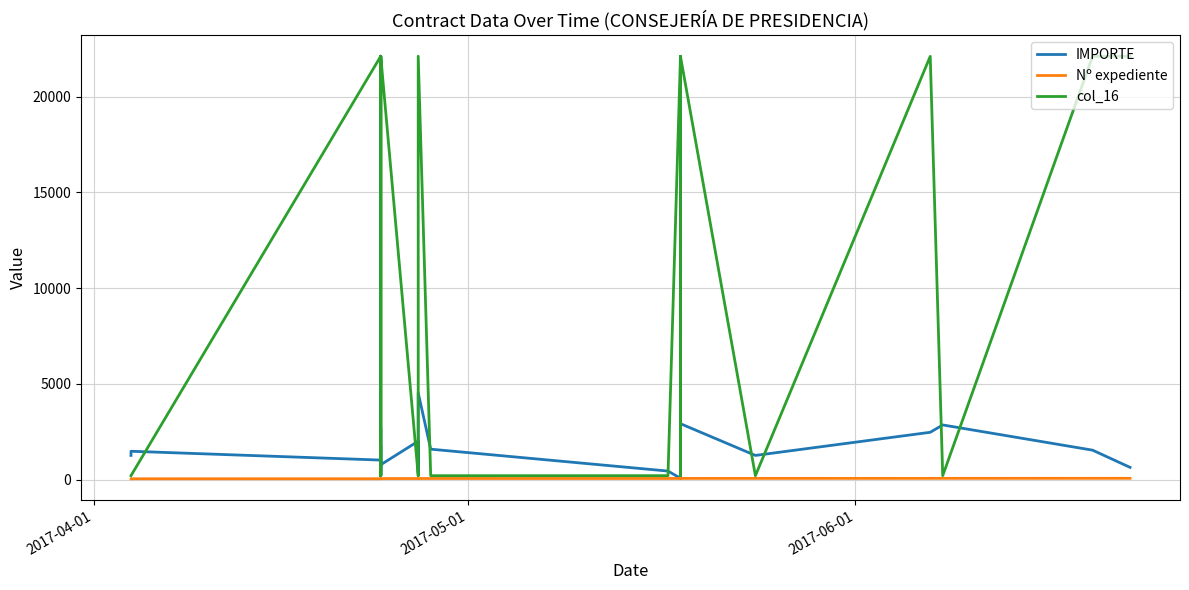

Is the value of col_16 at 11 greater than the value of Nº expediente at 17?

Yes